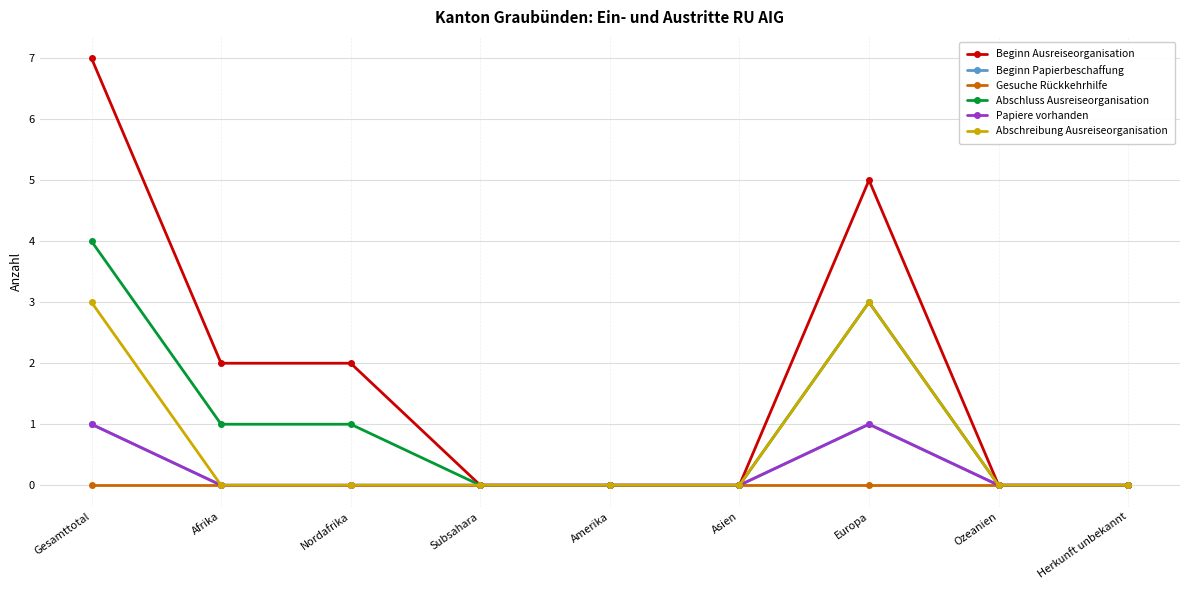

What is the average value of the Beginn Ausreiseorganisation series?

2